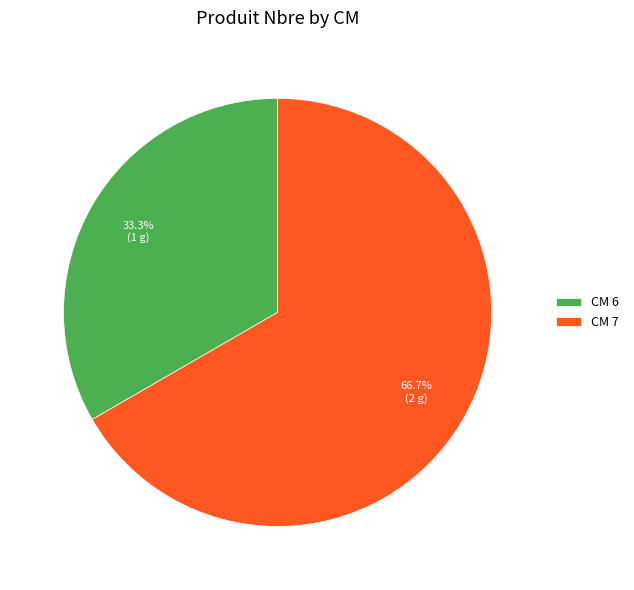

Rank the categories by value from highest to lowest.

CM 7, CM 6